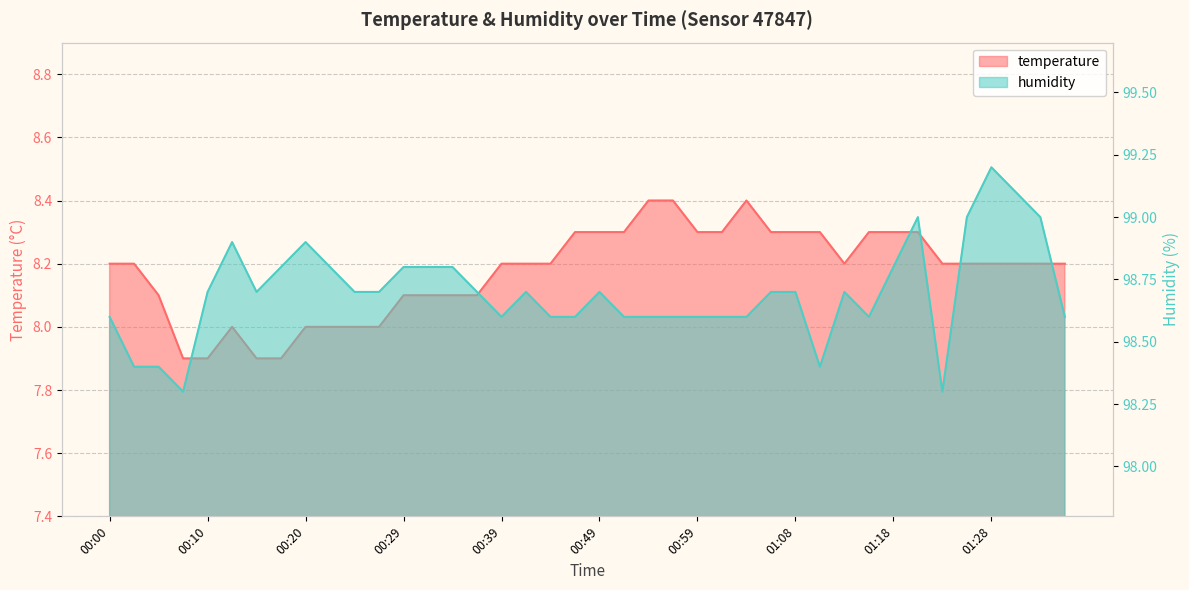

Between 00:00 and 00:08, which series saw the biggest shift?

temperature